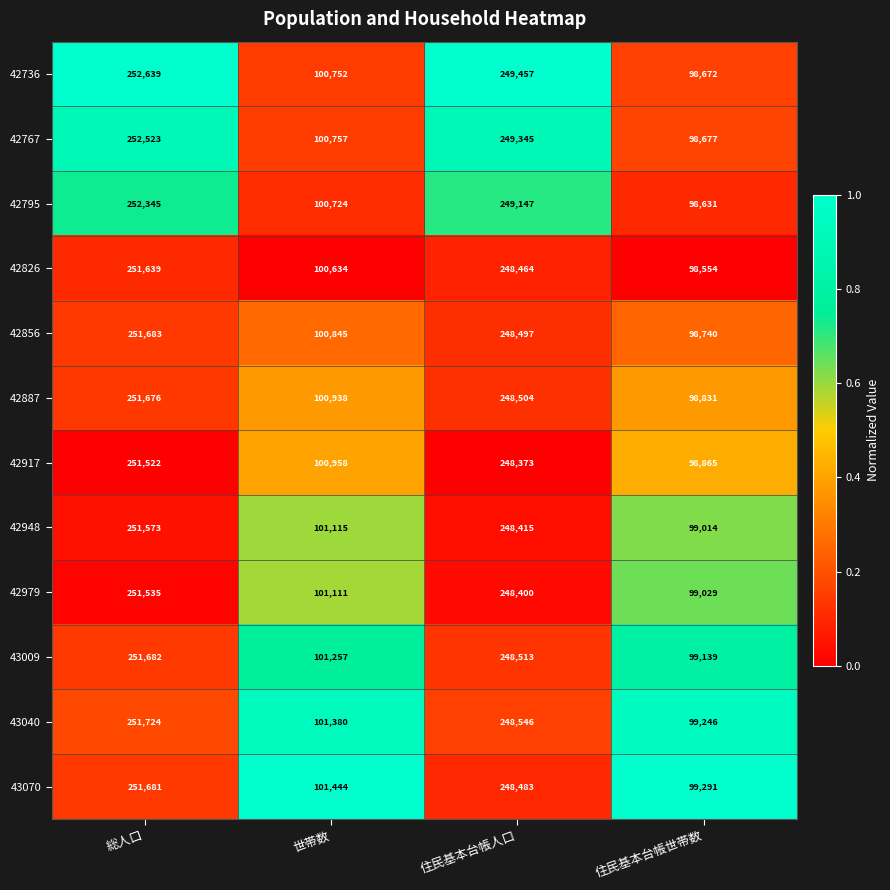

What is the average value of the 43070 series?

175225